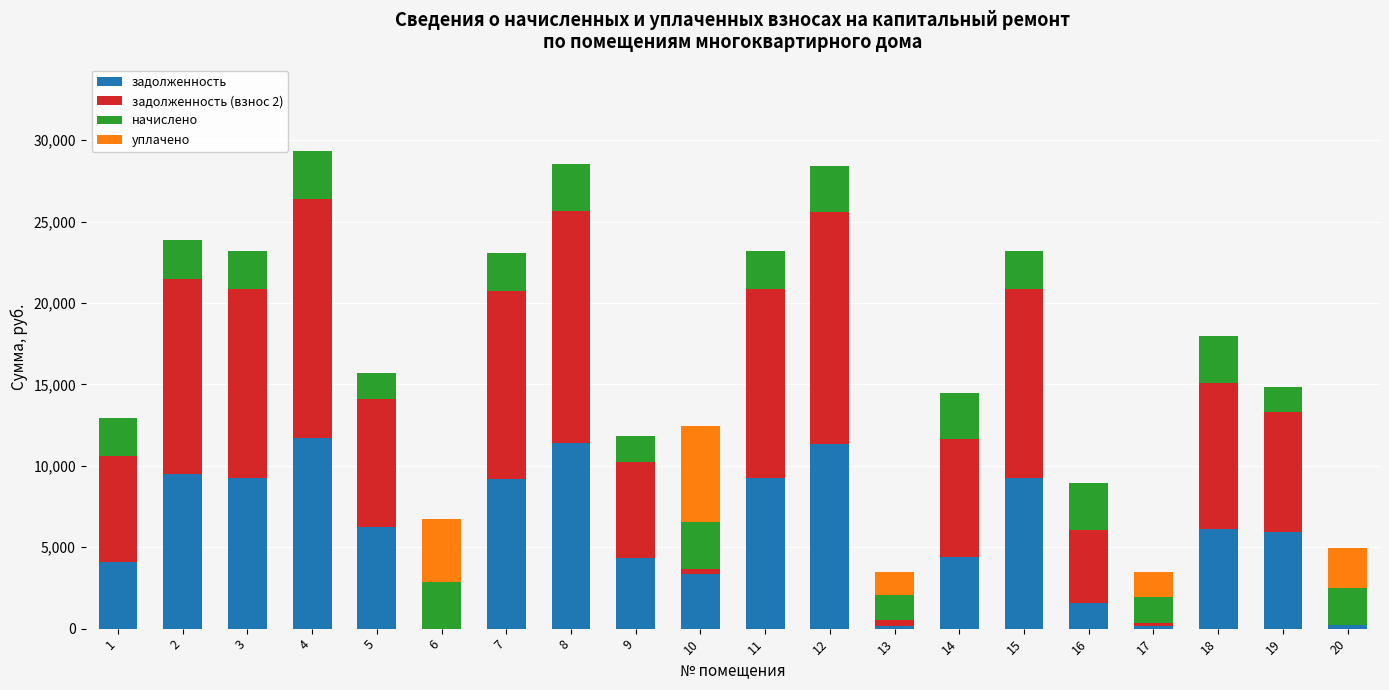

What is the maximum value for задолженность?

11712.0